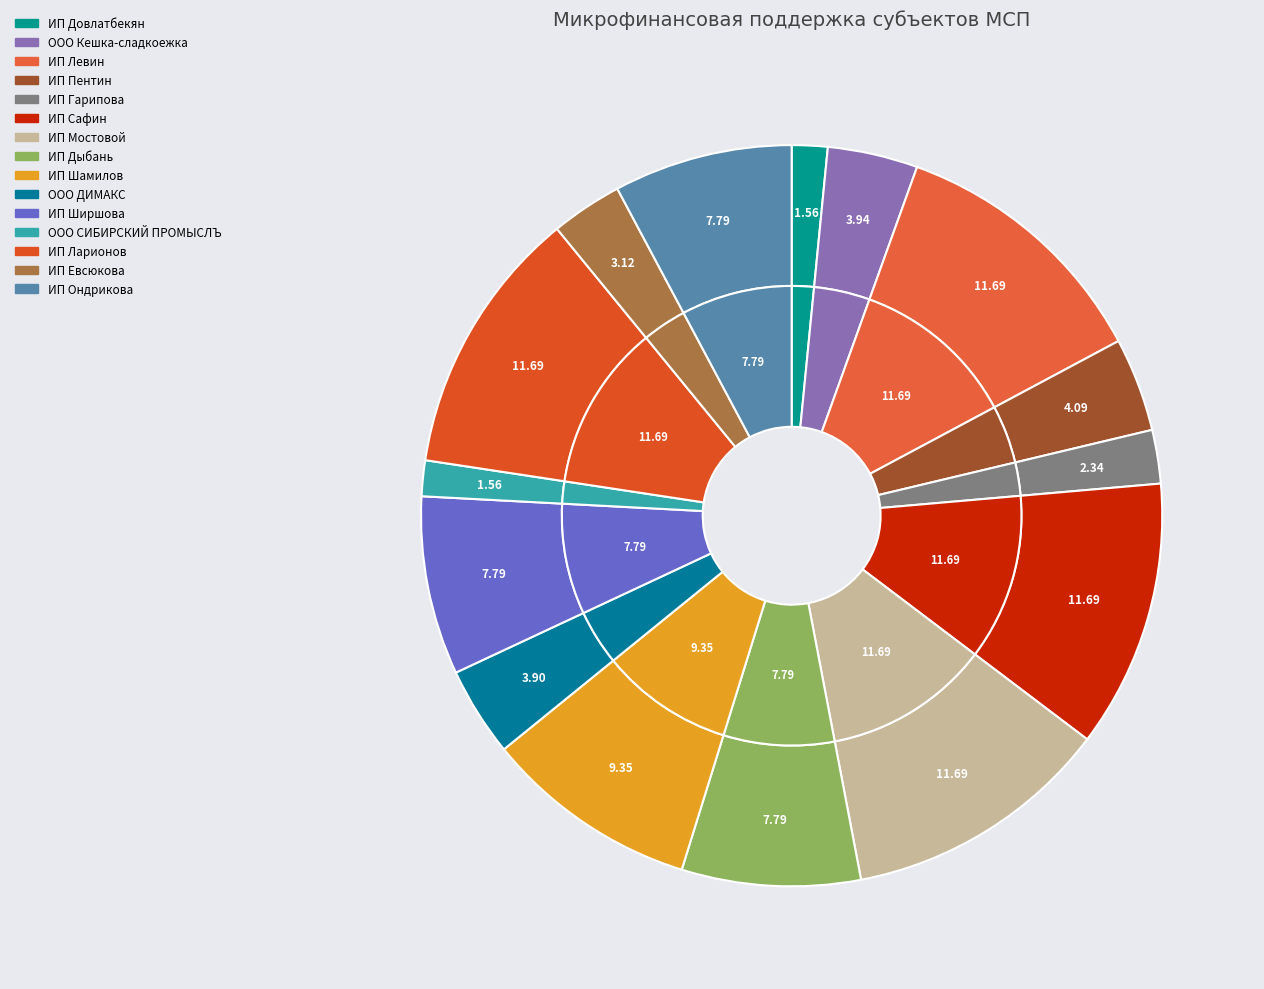

Is there any slice that represents more than half of the pie?

No